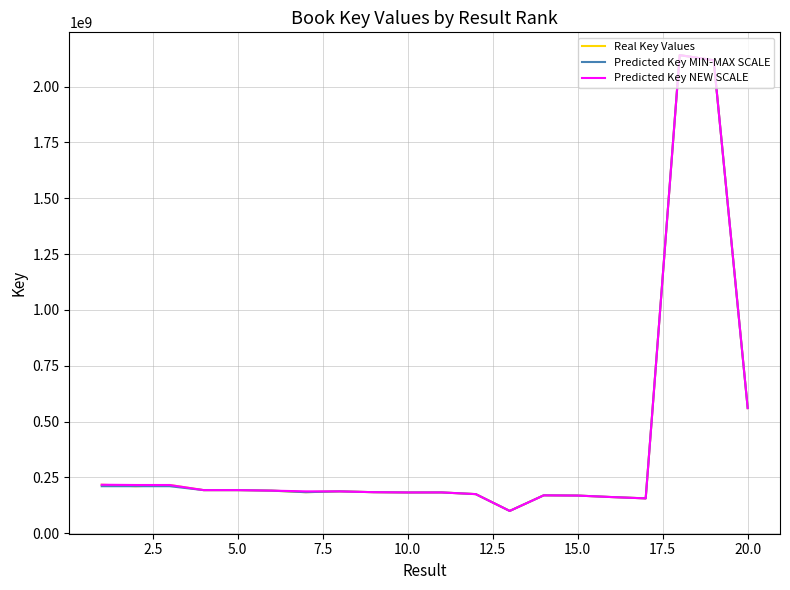

What is the maximum value for Predicted Key MIN-MAX SCALE?

2141010798